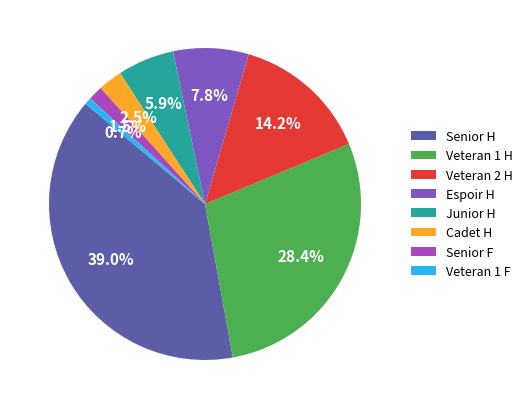

To the nearest percent, what percentage of the pie is Veteran 2 H?

14%